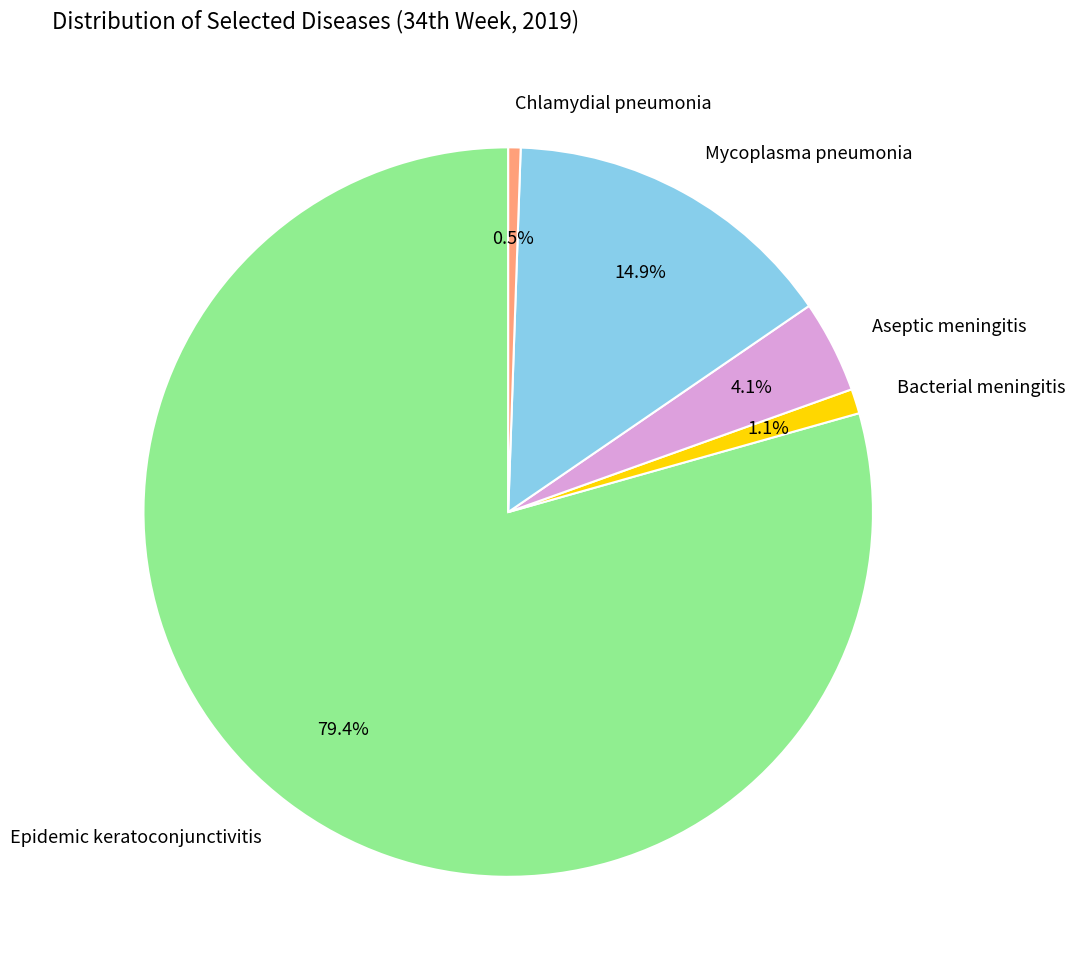

Count the number of slices in the pie.

5